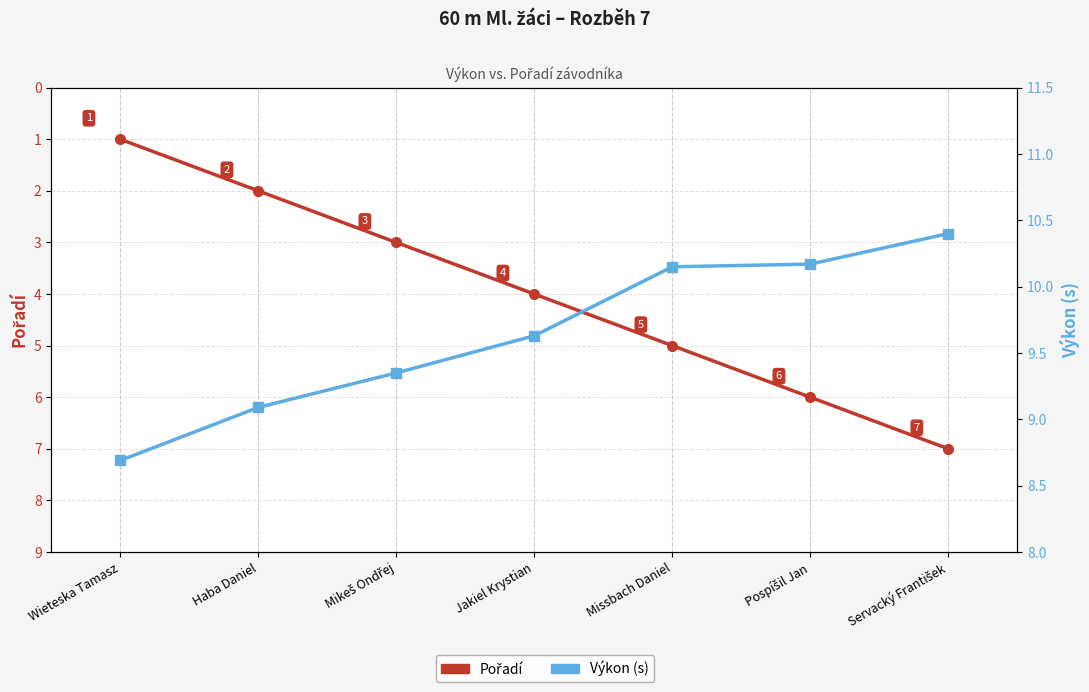

Where does the Výkon (s) series first go above 9?

Haba Daniel